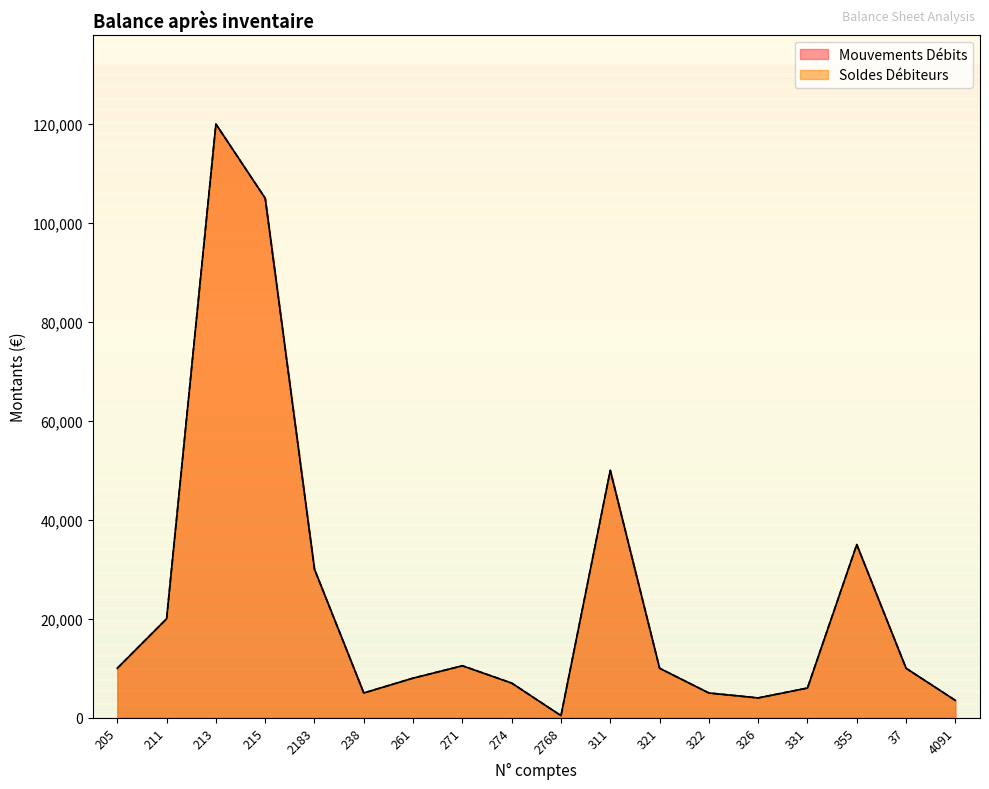

What are all the series names shown in the legend?

Mouvements Débits, Soldes Débiteurs